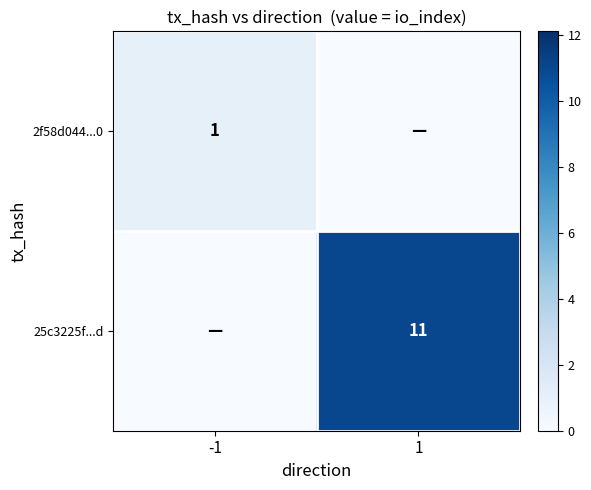

The value of 25c3225f...d at 1 is 6. True or false?

False